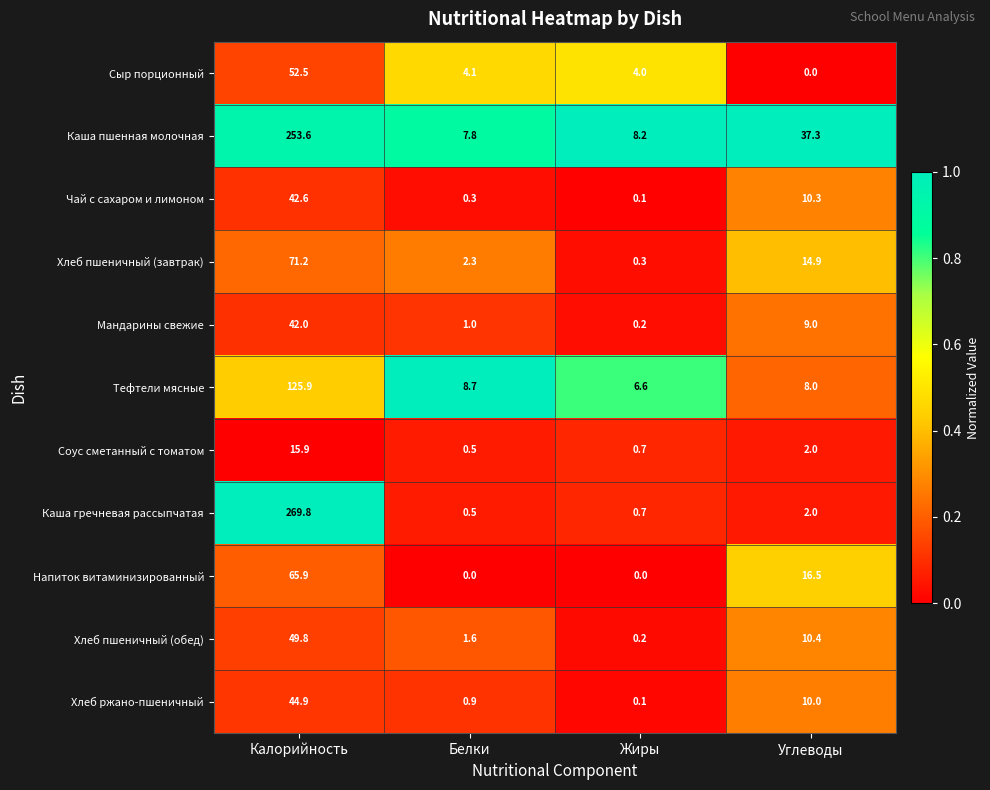

Rank the series at Калорийность from highest to lowest value.

Каша гречневая рассыпчатая, Каша пшенная молочная, Тефтели мясные, Хлеб пшеничный (завтрак), Напиток витаминизированный, Сыр порционный, Хлеб пшеничный (обед), Хлеб ржано-пшеничный, Чай с сахаром и лимоном, Мандарины свежие, Соус сметанный с томатом